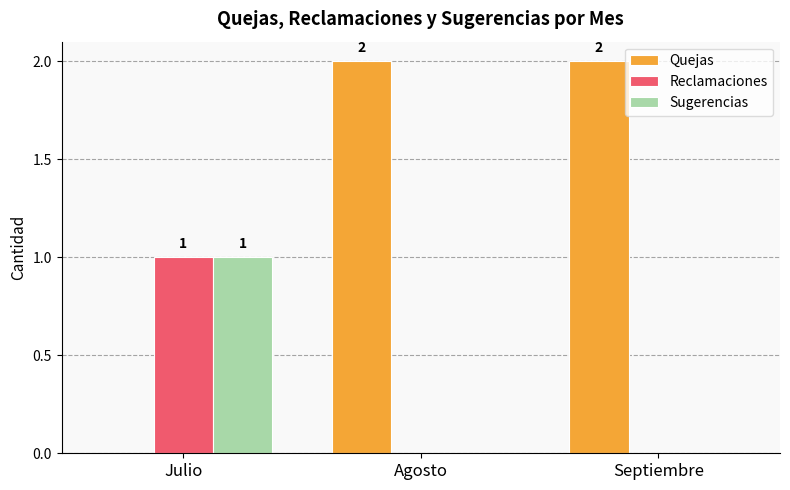

Reading left to right, list all the values displayed in this chart.

Quejas: 0	2	2
Reclamaciones: 1	0	0
Sugerencias: 1	0	0